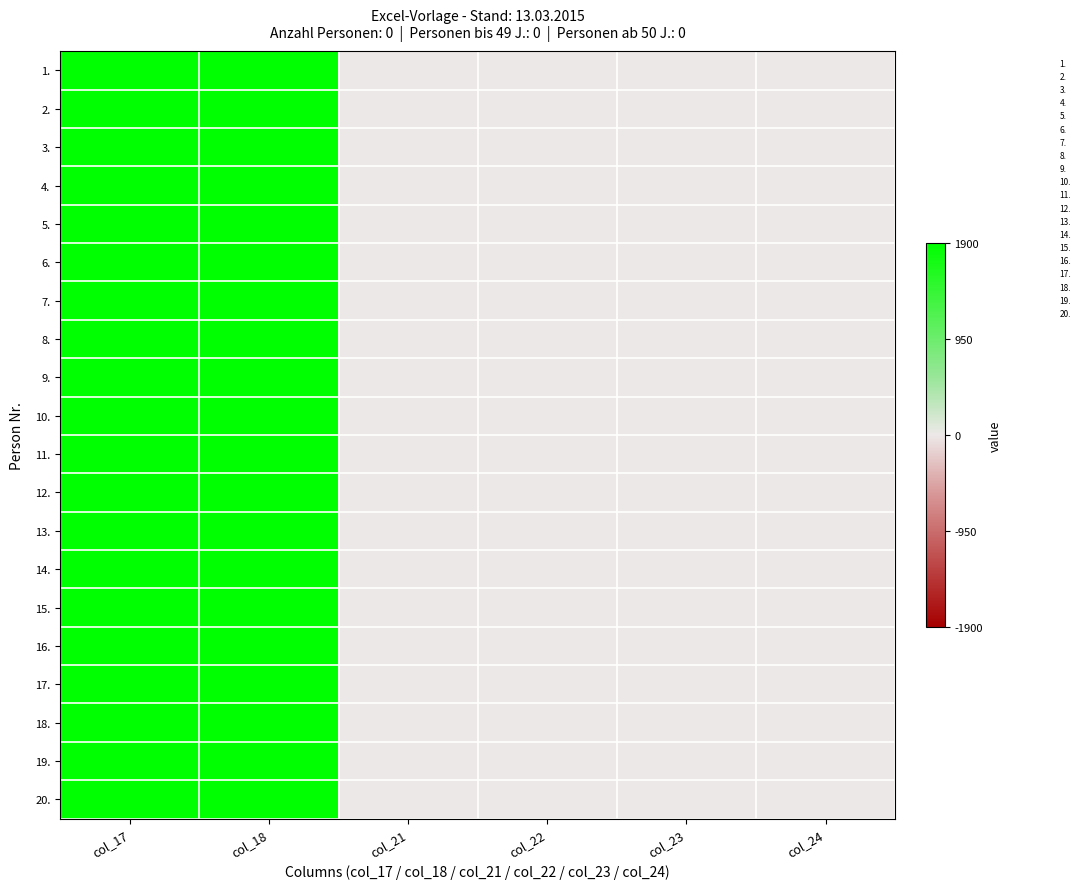

Rank the series by their maximum value, from lowest to highest.

1., 2., 3., 4., 5., 6., 7., 8., 9., 10., 11., 12., 13., 14., 15., 16., 17., 18., 19., 20.